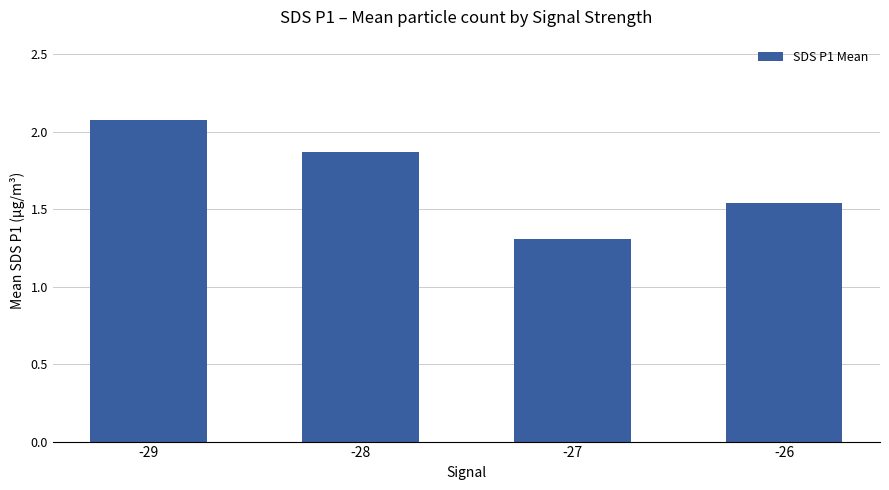

Are the bars horizontal?

No